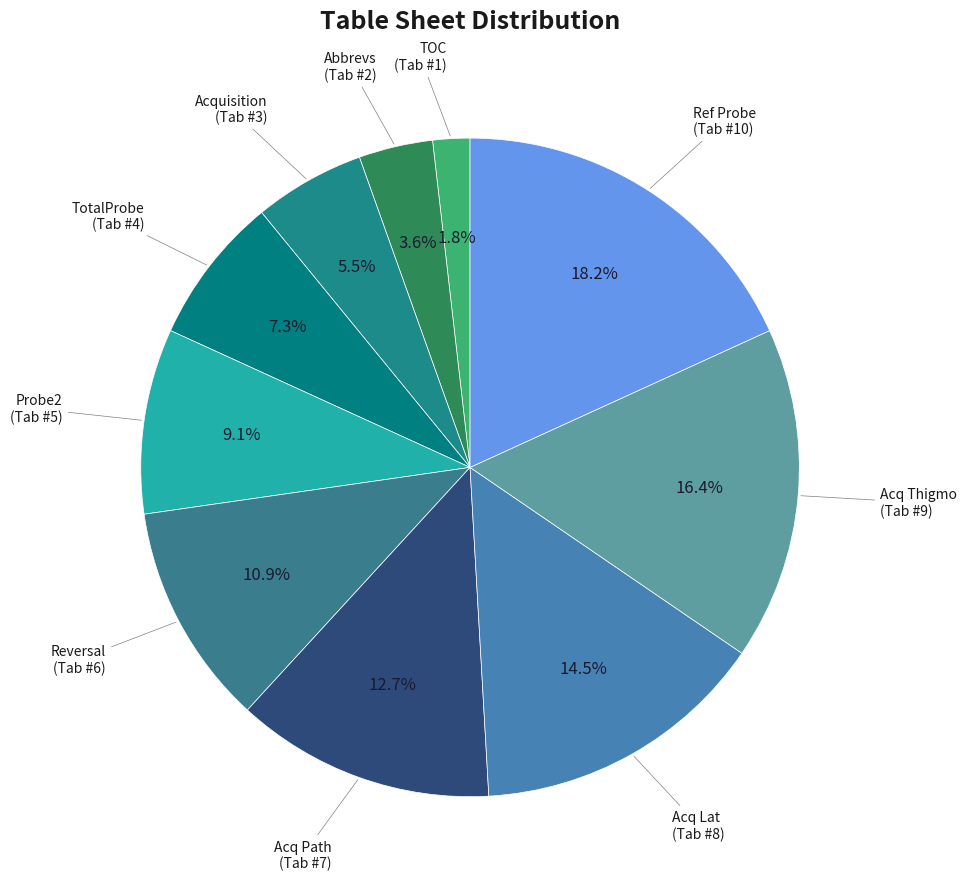

To the nearest percent, what percentage of the pie is Acq Thigmo?

16%